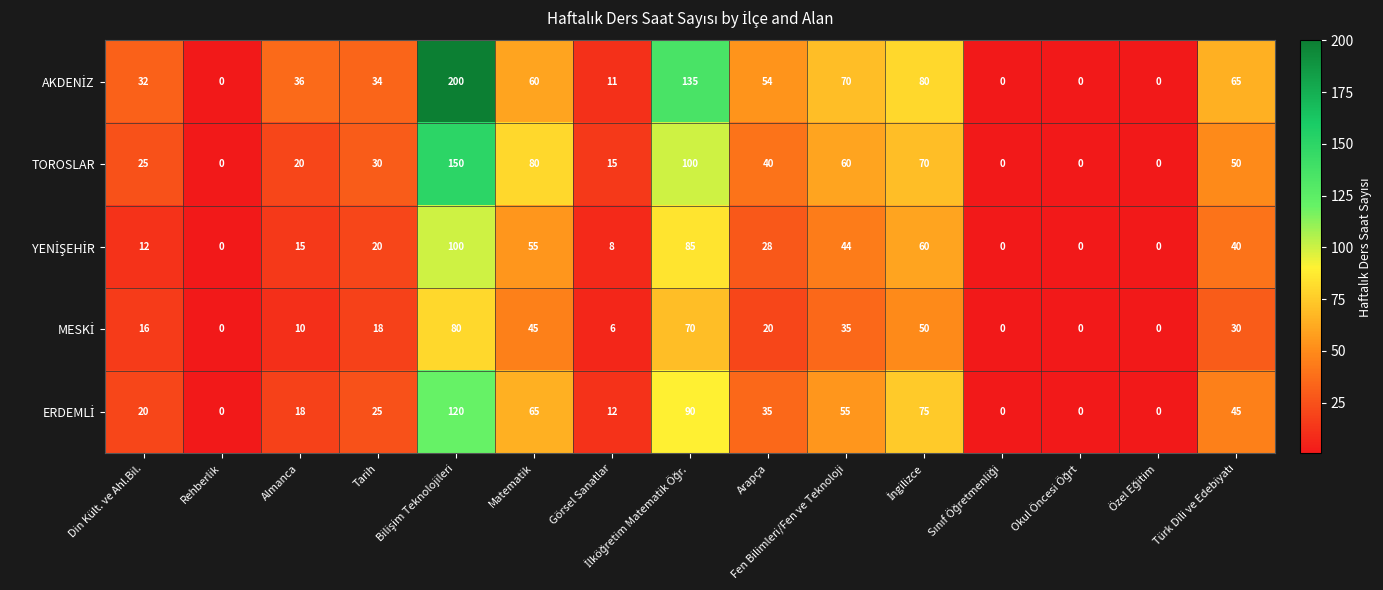

What is the average value of the TOROSLAR series?

43